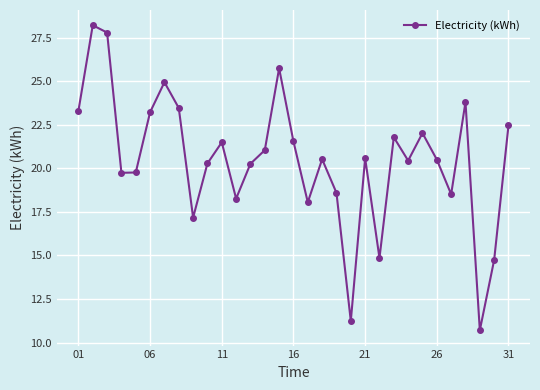

What is the minimum value shown in the chart?

10.7